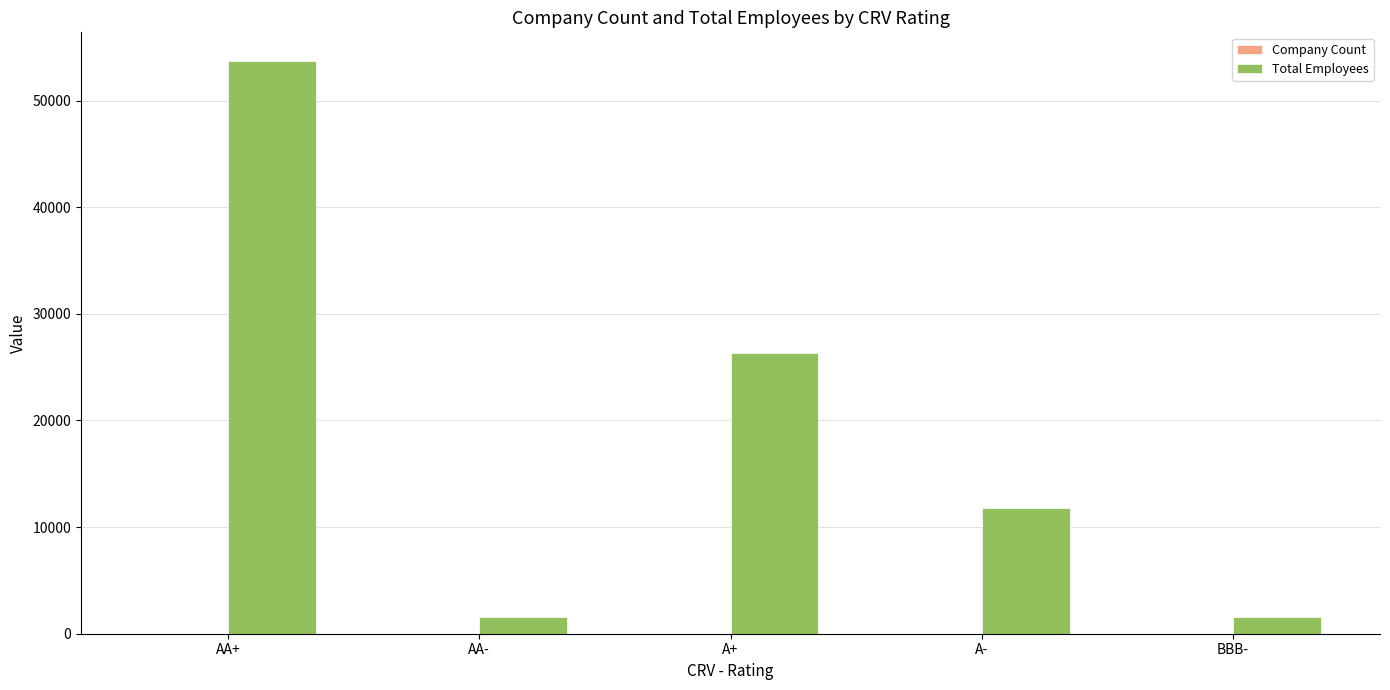

At which category does the chart reach its peak across all series?

AA+